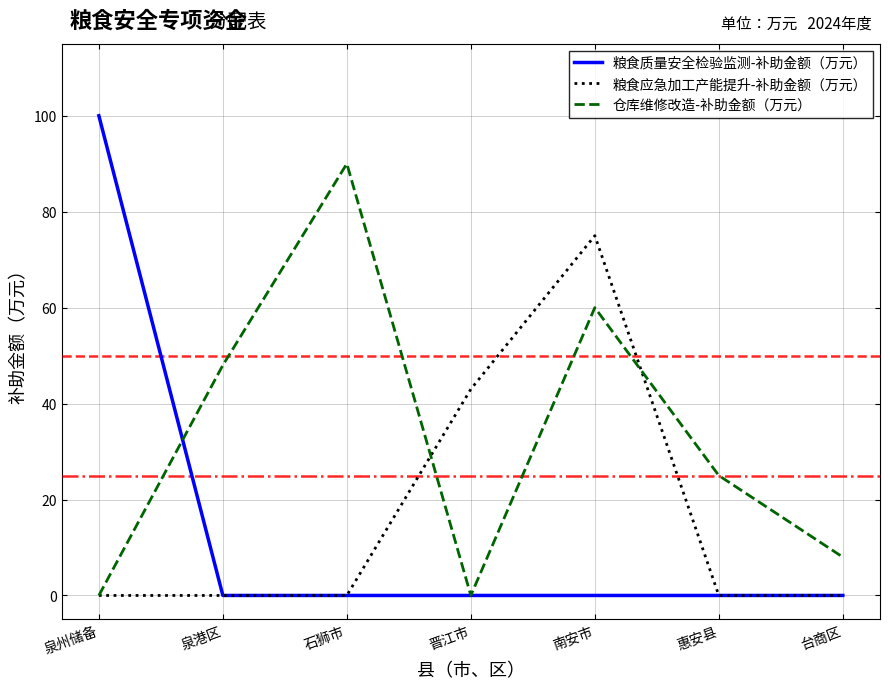

What is the difference between the maximum and minimum values in the 仓库维修改造-补助金额（万元） series?

90